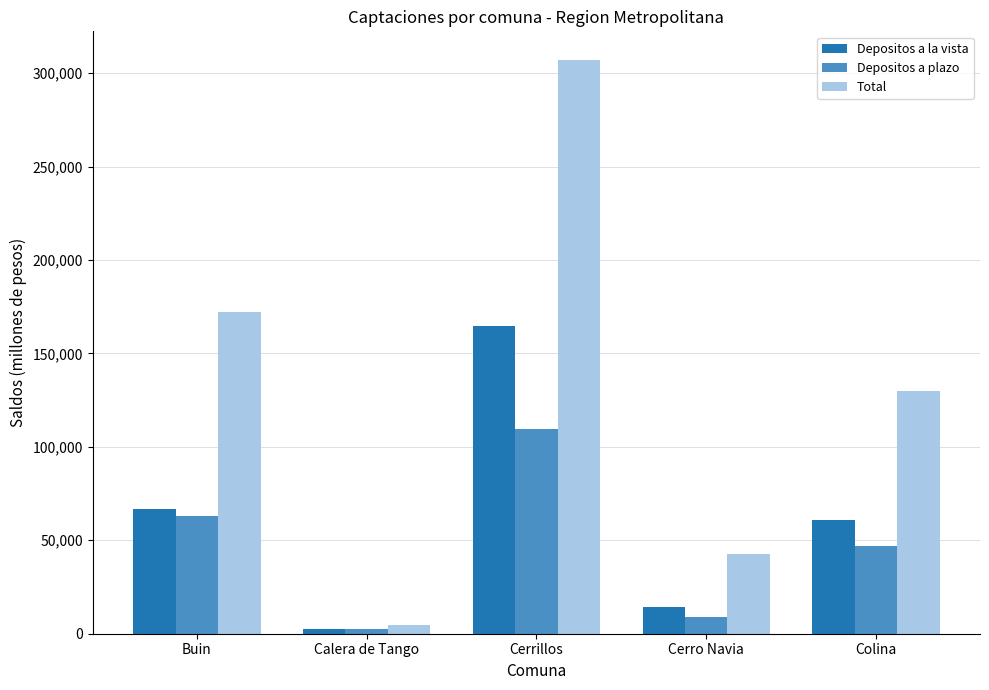

At which label does Depositos a plazo reach its peak?

Cerrillos